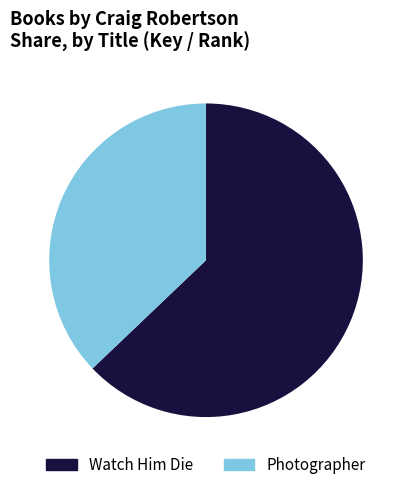

Is Photographer the majority of the pie?

No